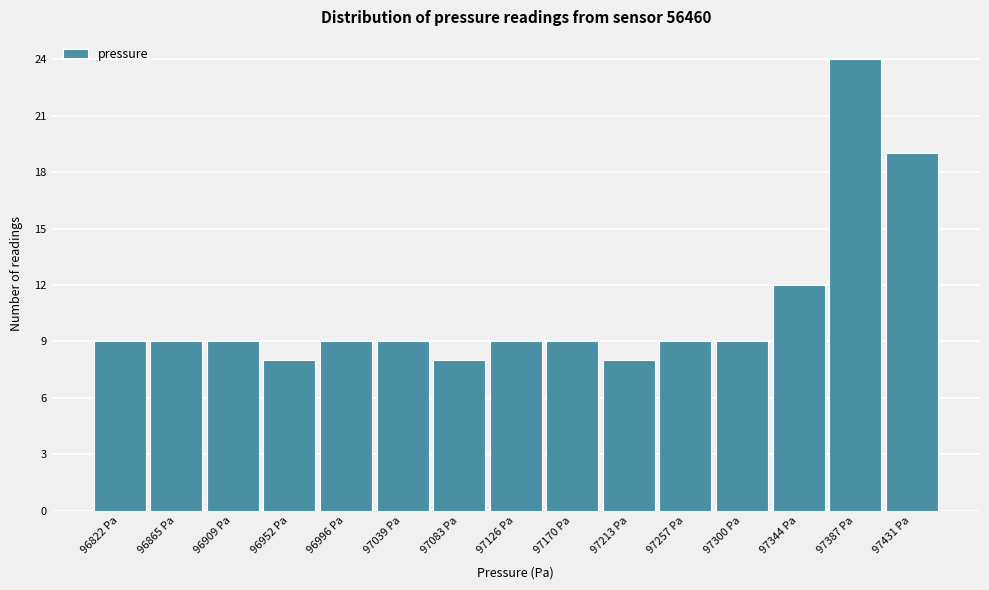

Reading left to right, list every bar in this chart as the range it spans on the x-axis followed by its height. Neither the bar edges nor the heights are printed on the chart, so give them approximately, as read against the axes.

96800.0 to 96843.5: 9
96843.5 to 96887.0: 9
96887.0 to 96930.5: 9
96930.5 to 96974.0: 8
96974.0 to 97017.5: 9
97017.5 to 97061.0: 9
97061.0 to 97104.5: 8
97104.5 to 97148.0: 9
97148.0 to 97191.5: 9
97191.5 to 97235.0: 8
97235.0 to 97278.5: 9
97278.5 to 97322.0: 9
97322.0 to 97365.5: 12
97365.5 to 97409.0: 24
97409.0 to 97452.5: 19